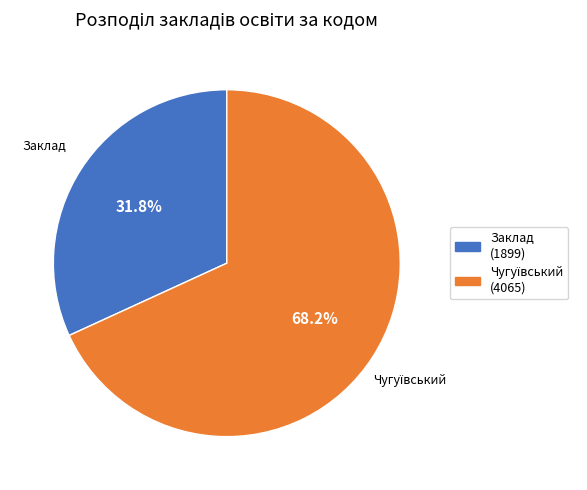

How many segments does this pie chart have?

2